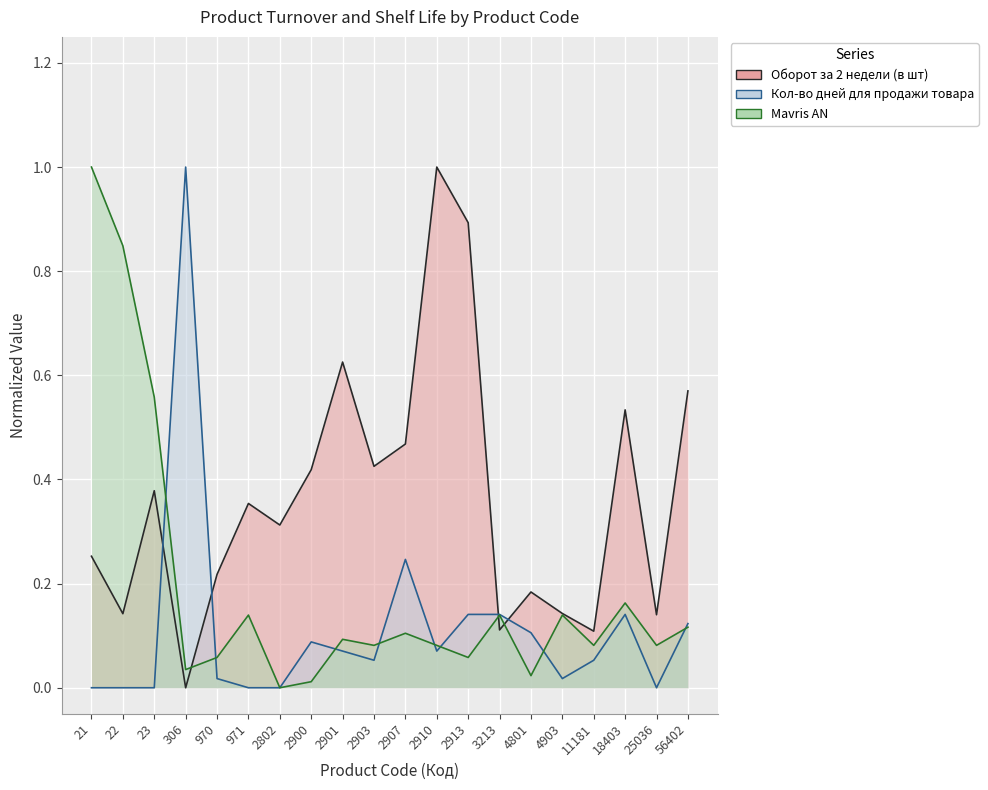

Reading left to right, transcribe all the data shown in this chart.

Оборот за 2 недели (в шт): 0.3	0.1	0.4	0.0	0.2	0.4	0.3	0.4	0.6	0.4	0.5	1.0	0.9	0.1	0.2	0.1	0.1	0.5	0.1	0.6
Кол-во дней для продажи товара: 0.0	0.0	0.0	1.0	0.0	0.0	0.0	0.1	0.1	0.1	0.2	0.1	0.1	0.1	0.1	0.0	0.1	0.1	0.0	0.1
Mavris AN: 1.0	0.8	0.6	0.0	0.1	0.1	0.0	0.0	0.1	0.1	0.1	0.1	0.1	0.1	0.0	0.1	0.1	0.2	0.1	0.1